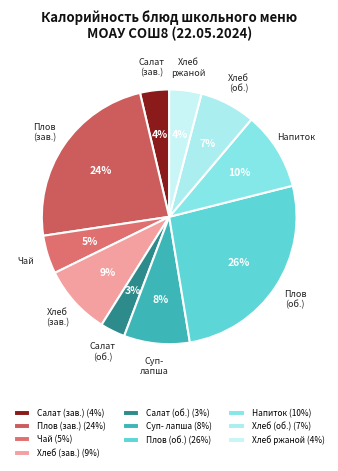

Is there any slice that represents more than half of the pie?

No